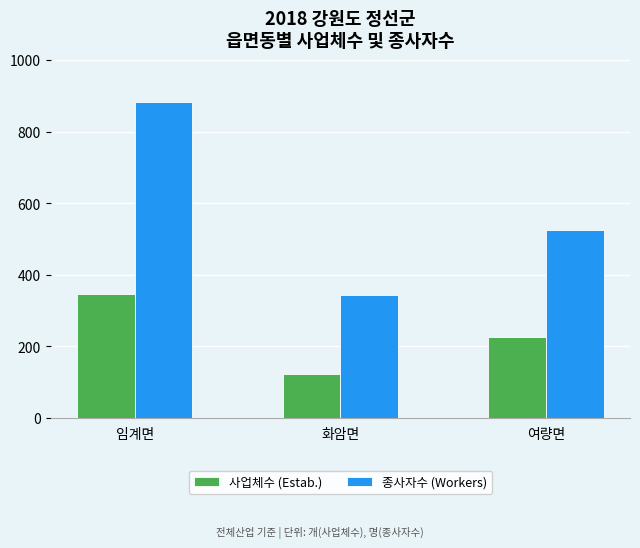

Reading left to right, transcribe all the data shown in this chart.

사업체수 (Estab.): 345	124	226
종사자수 (Workers): 883	344	524